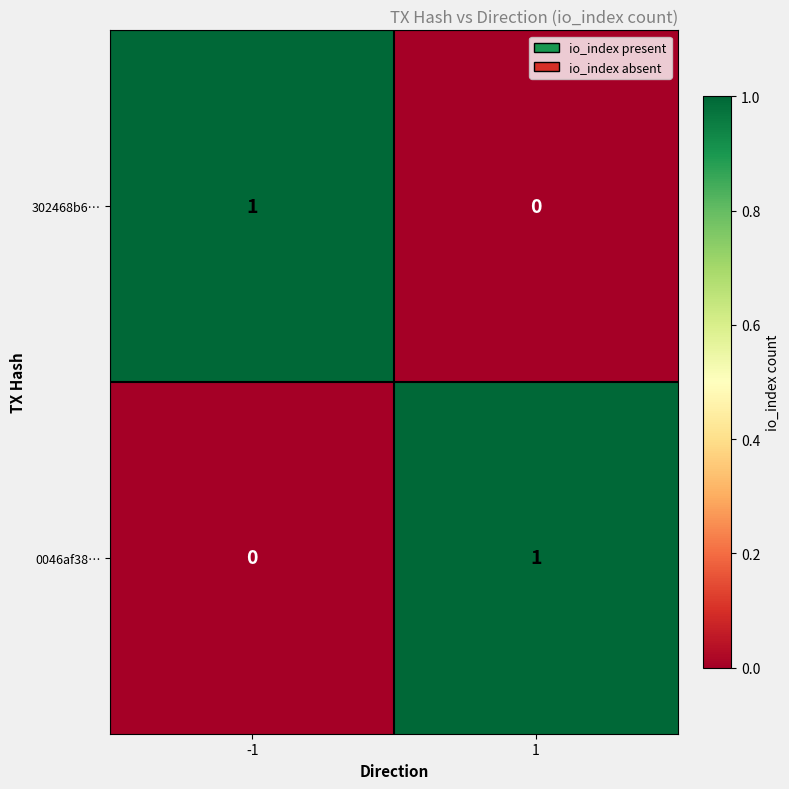

Rank the categories by 302468b6… value from lowest to highest.

1, -1